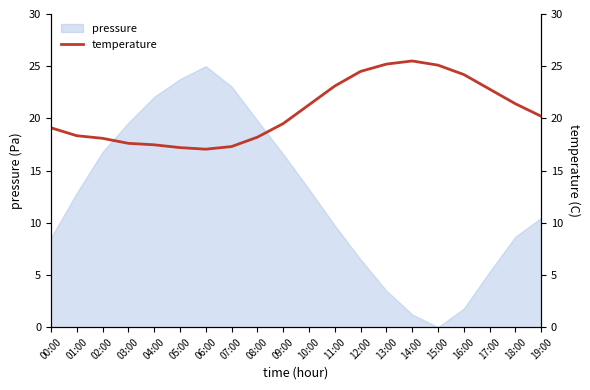

What is the difference between the maximum and minimum values?

8.4